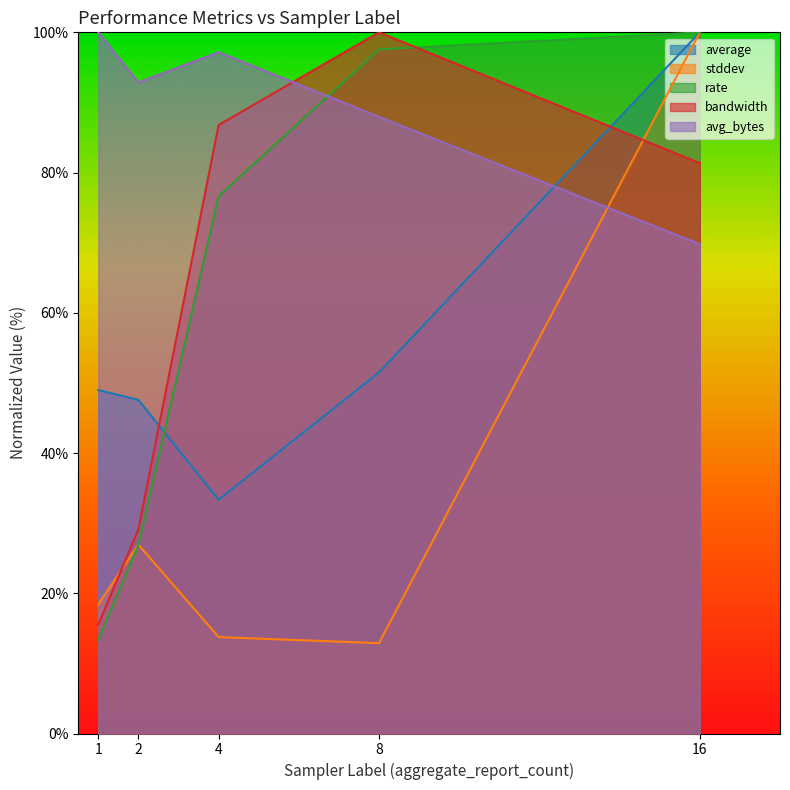

At which label does average_bytes first exceed 92?

1